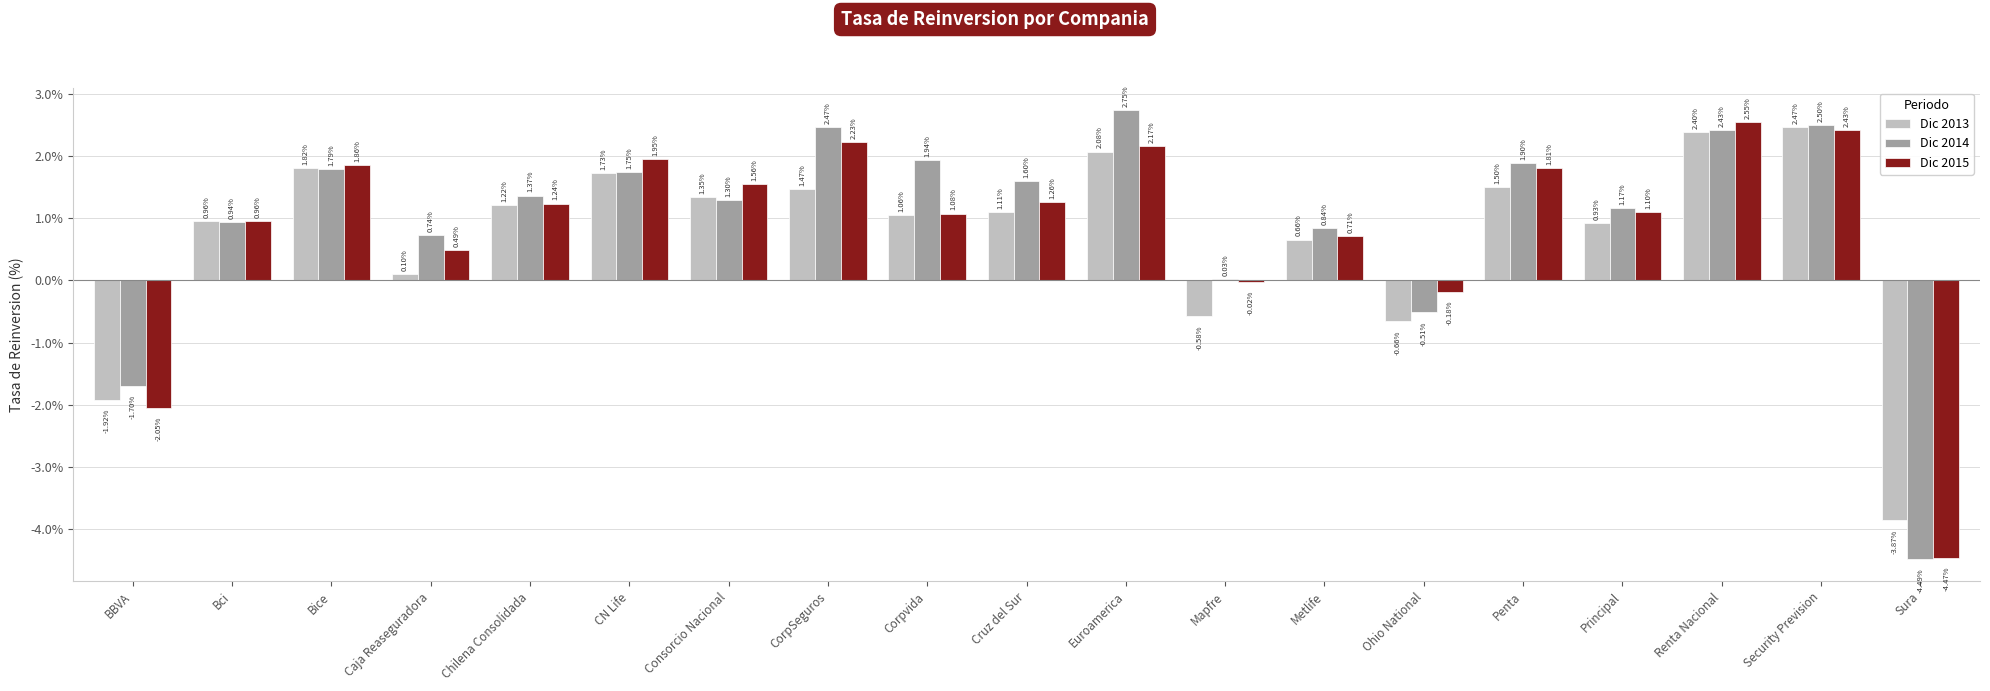

Are the bars horizontal?

No